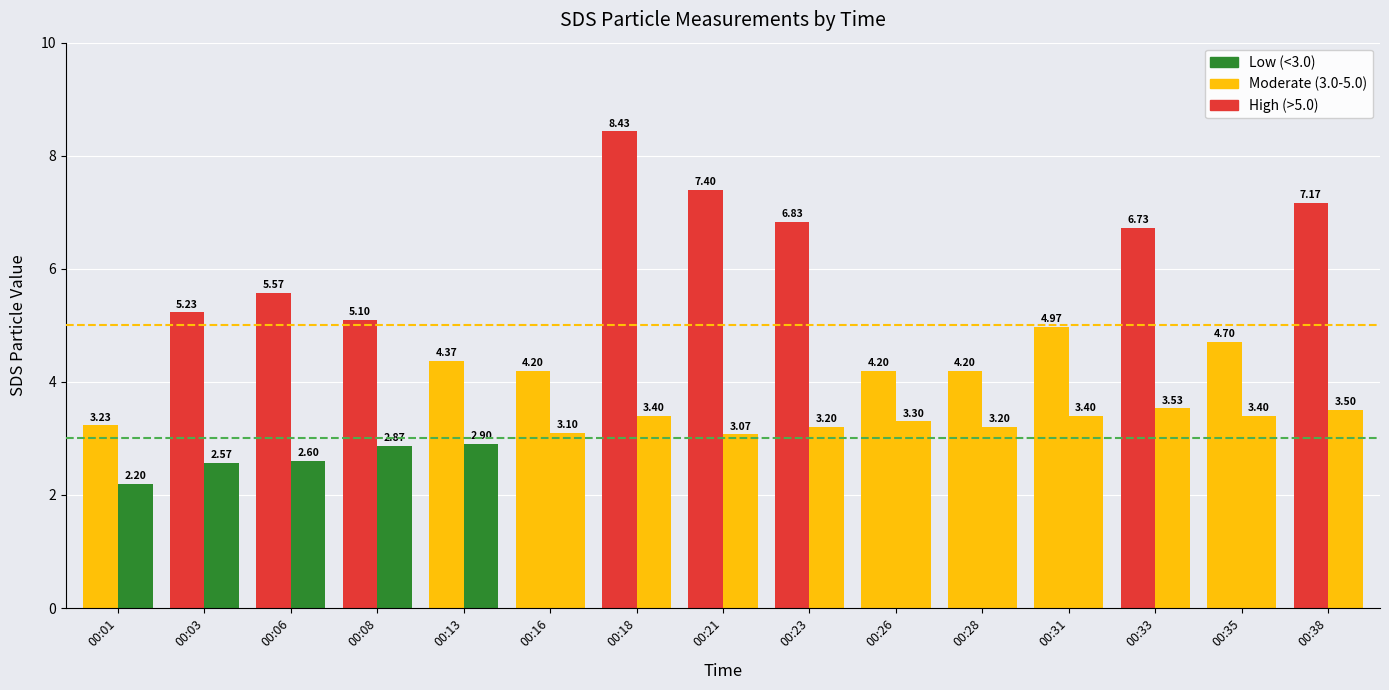

What is the smallest value displayed?

2.2